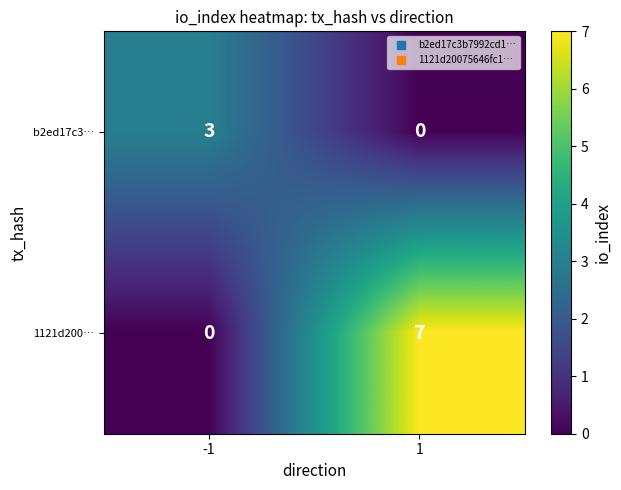

Between -1 and 1, which series saw the biggest shift?

1121d200…